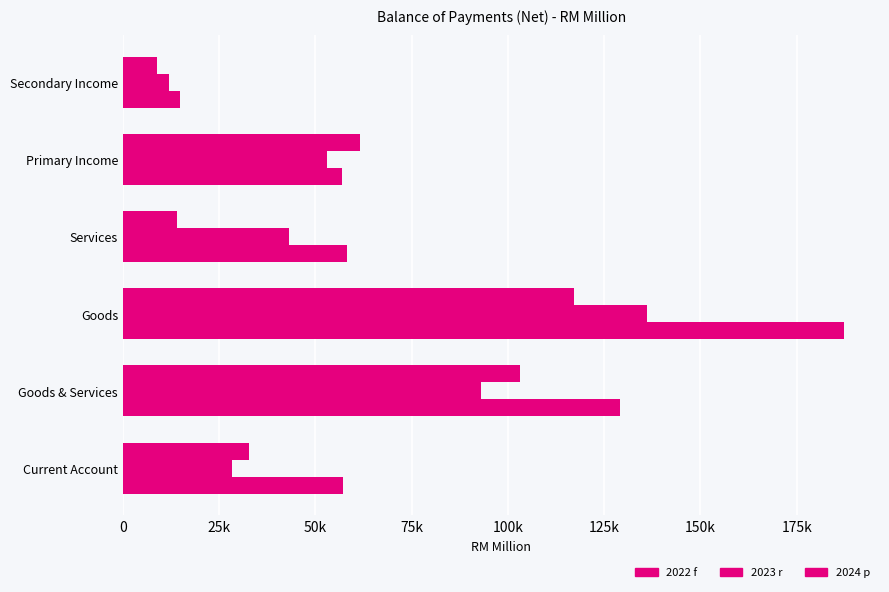

Reading left to right, transcribe all the data shown in this chart.

2022 f: 57222.8	129070.6	187274.8	58204.2	56942.7	14905.1
2023 r: 28202.9	92958.9	136157.4	43198.5	52921.3	11834.7
2024 p: 32798.8	103177.9	117101.0	13923.1	61488.6	8890.6